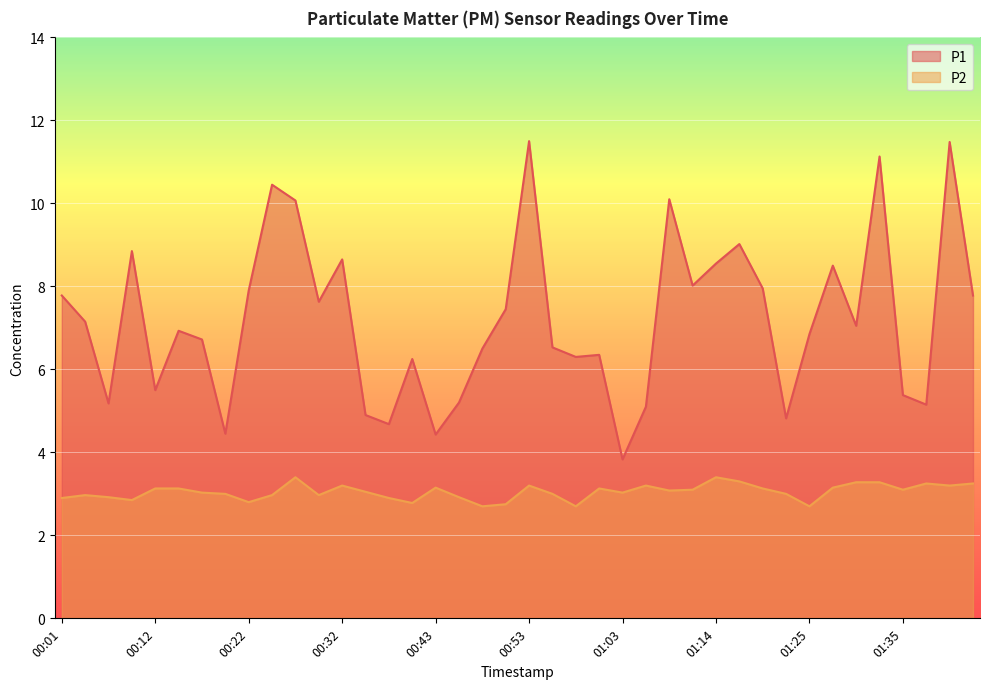

Rank the categories by P2 value from highest to lowest.

00:27, 01:14, 01:16, 01:30, 01:32, 01:37, 01:42, 00:32, 00:53, 01:06, 01:40, 00:43, 01:27, 00:12, 00:14, 01:01, 01:19, 01:11, 01:35, 01:09, 00:35, 00:17, 01:03, 00:19, 00:56, 01:22, 00:04, 00:25, 00:30, 00:06, 00:45, 00:01, 00:37, 00:09, 00:22, 00:40, 00:51, 00:48, 00:58, 01:25